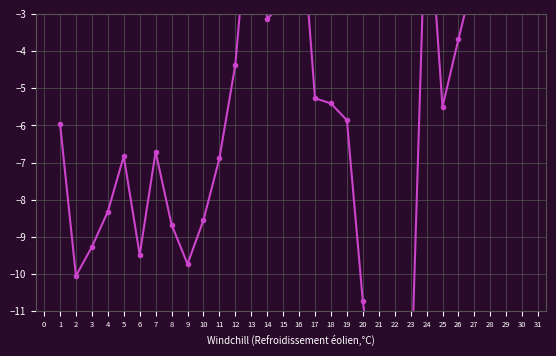

How many lines are shown in the chart?

1